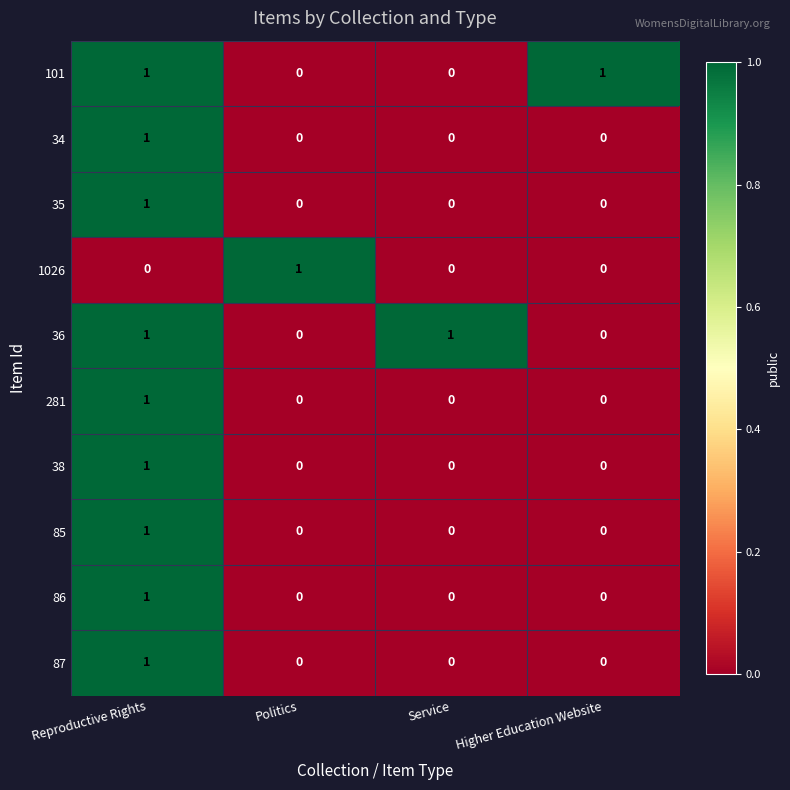

Is the value of 87 at Service greater than the value of 281 at Reproductive Rights?

No